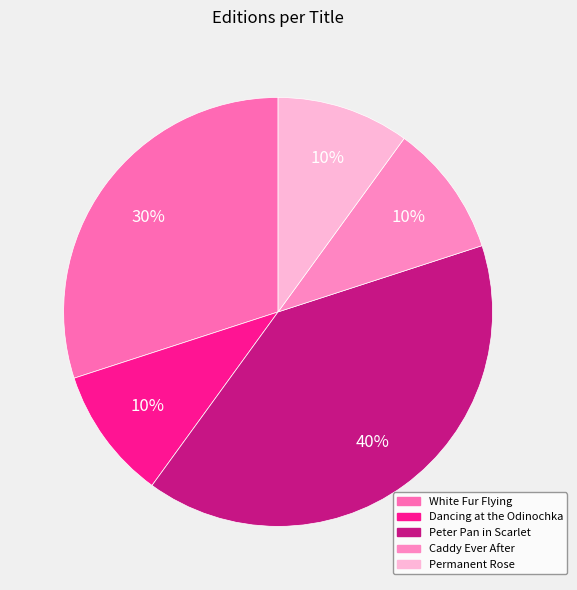

To the nearest percent, what portion does Permanent Rose represent?

10%